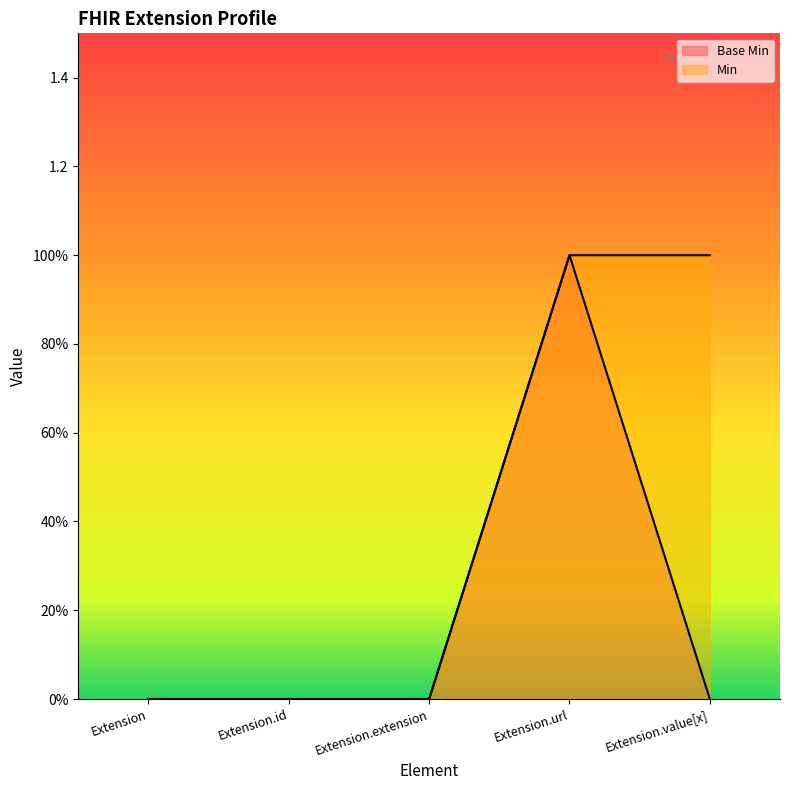

At Extension.extension, list the series in order from smallest to largest.

Base Min, Min